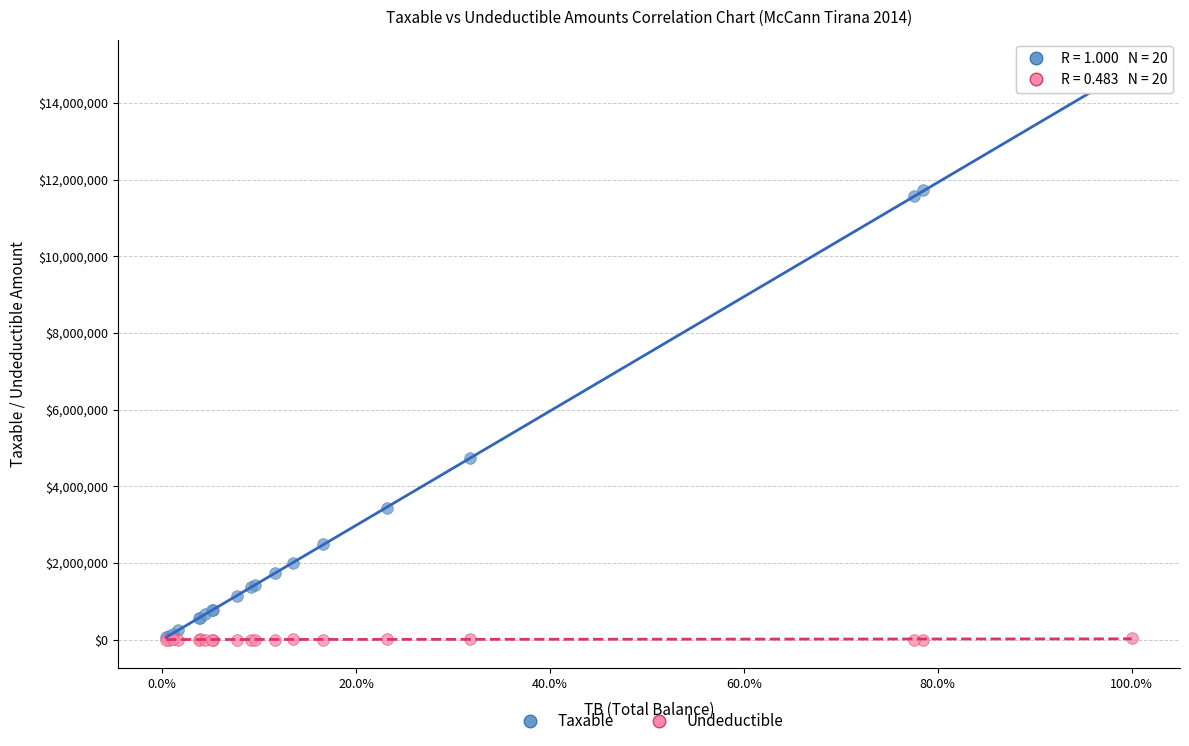

Which series reaches the maximum Y coordinate?

Taxable